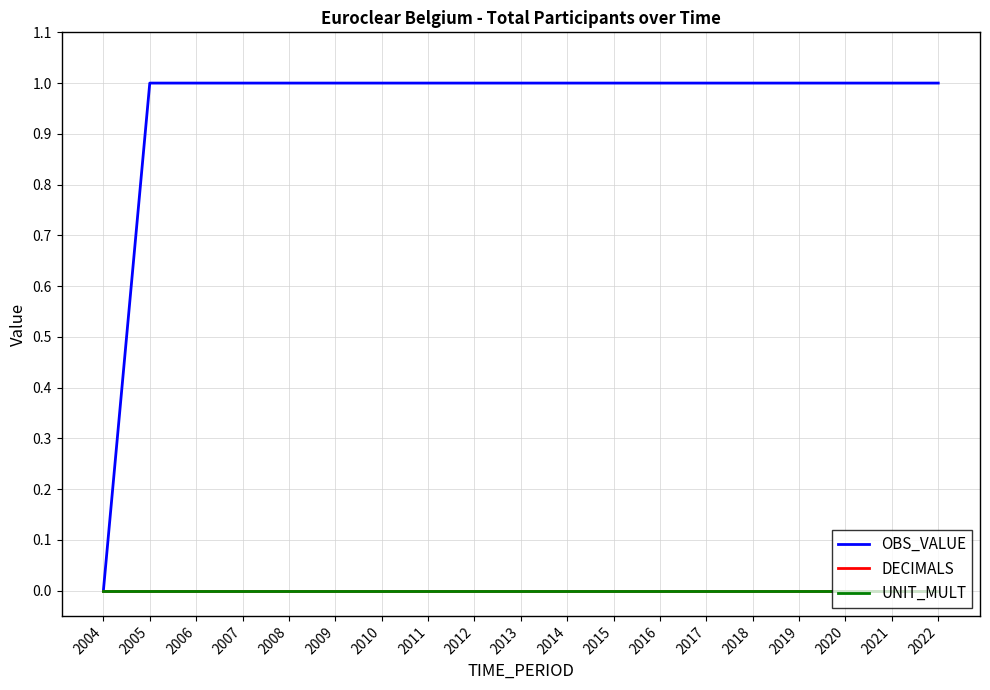

Is this an area chart (filled region under the line)?

No